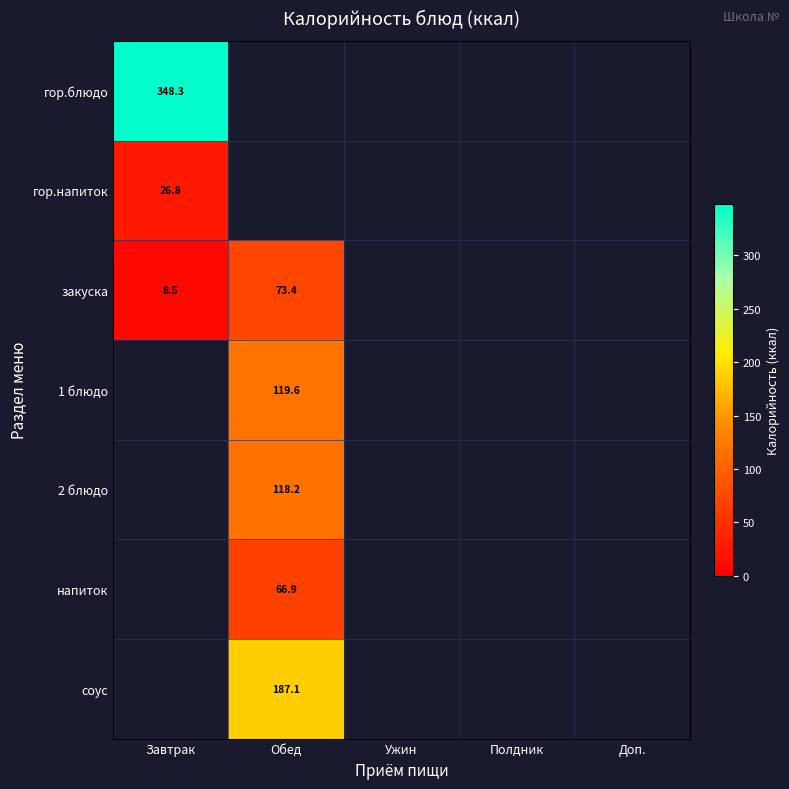

True or false: соус has a value of 187.1 at Обед.

True